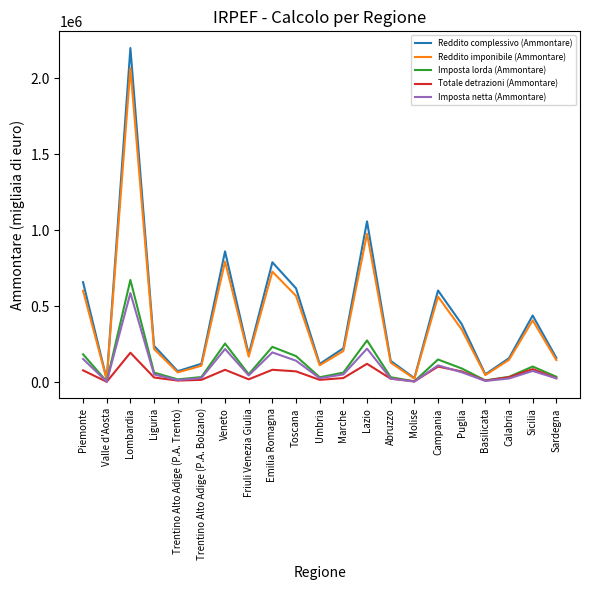

At which category is the sum across all series the highest?

Lombardia